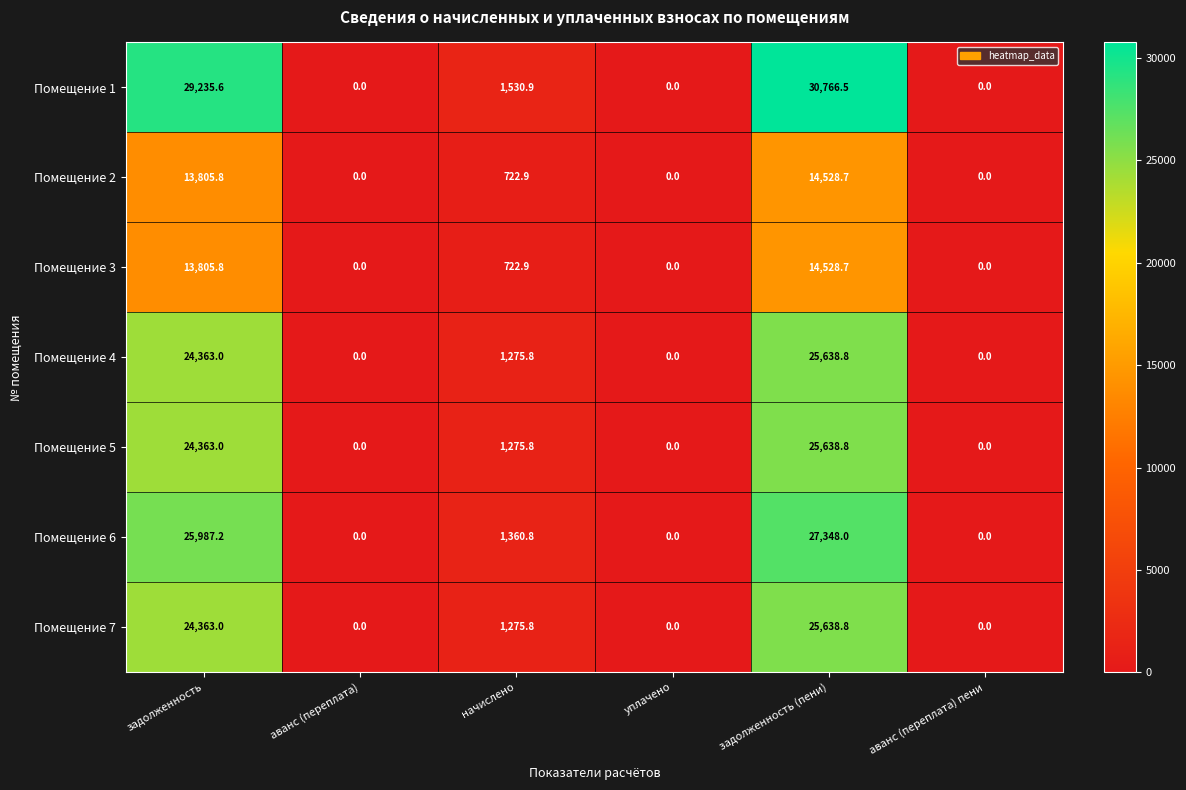

Which series has the largest range (max minus min)?

Помещение 1